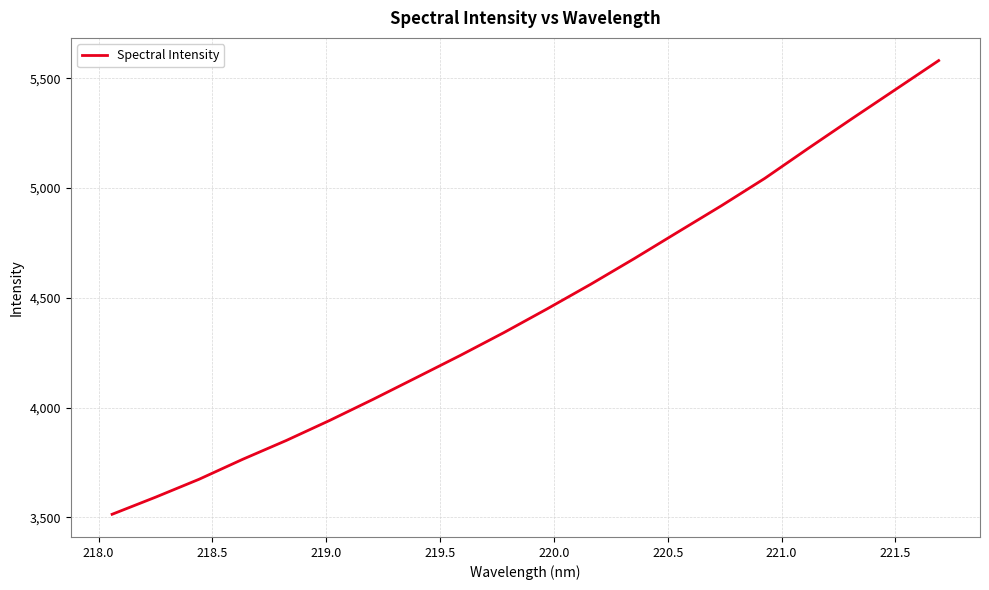

What is the smallest value displayed?

3514.0